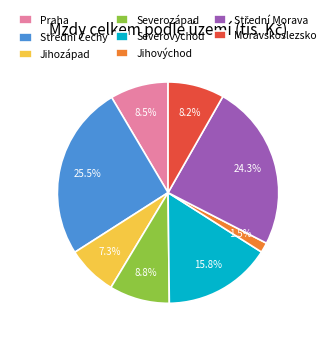

To the nearest percent, what portion does Moravskoslezsko represent?

8%